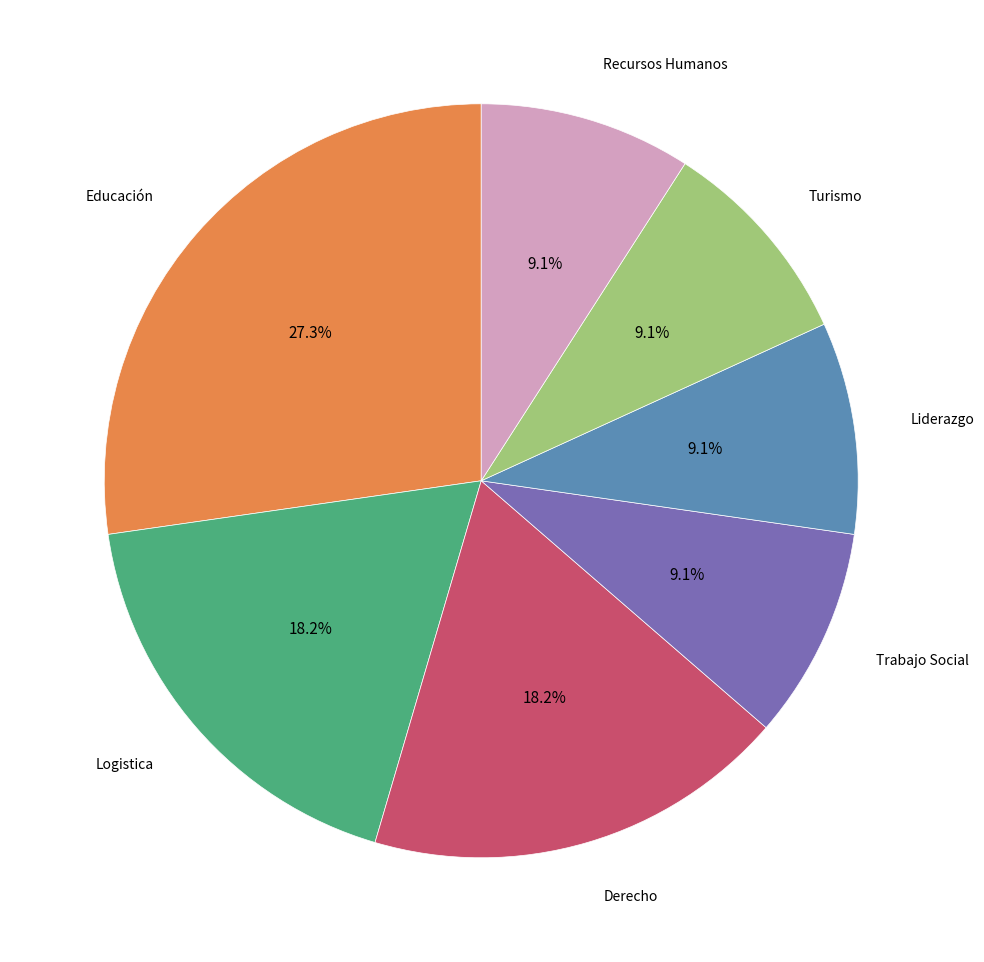

How many slices are in this pie chart?

7